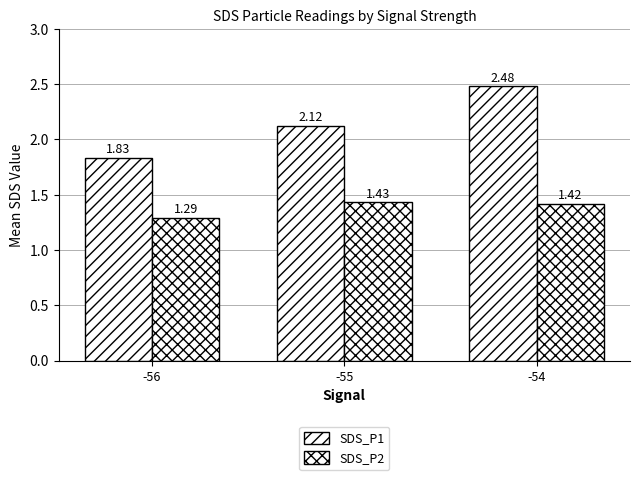

What is the sum of the SDS_P2 values at -56 and -55?

2.7